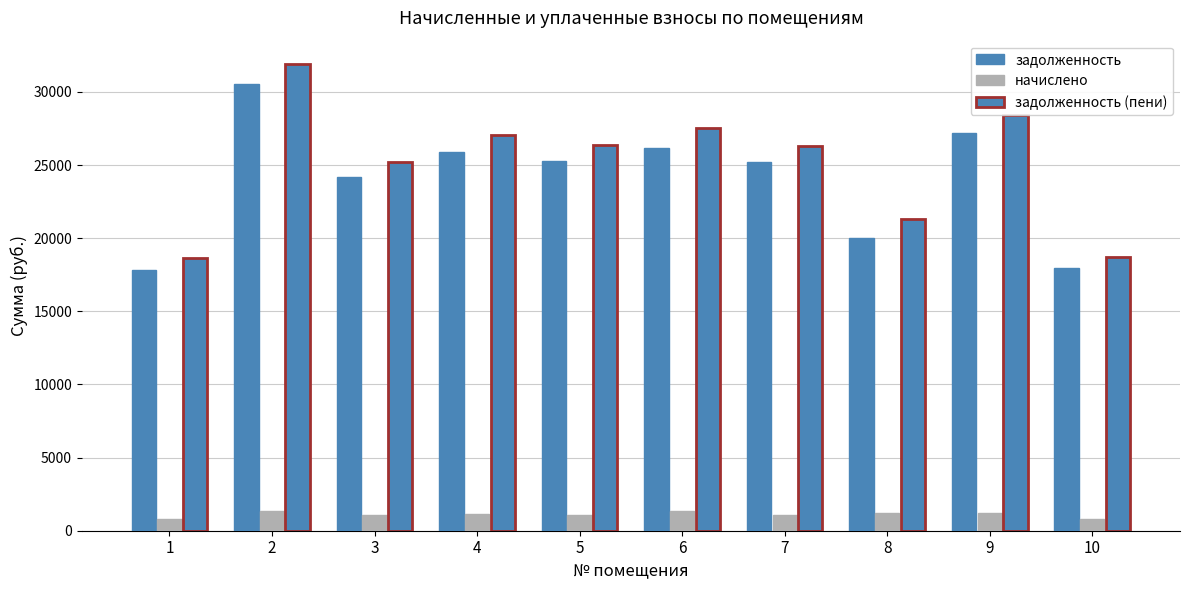

How many bars are there in each group?

3